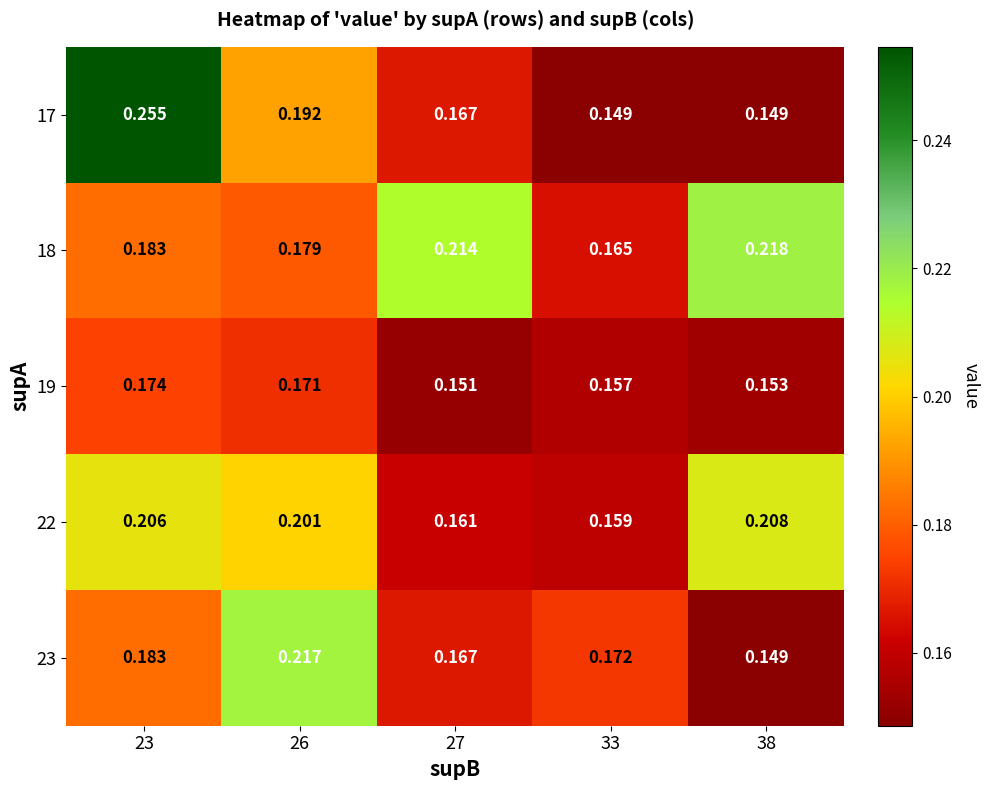

Is the value of 22 at 27 greater than the value of 23 at 23?

No